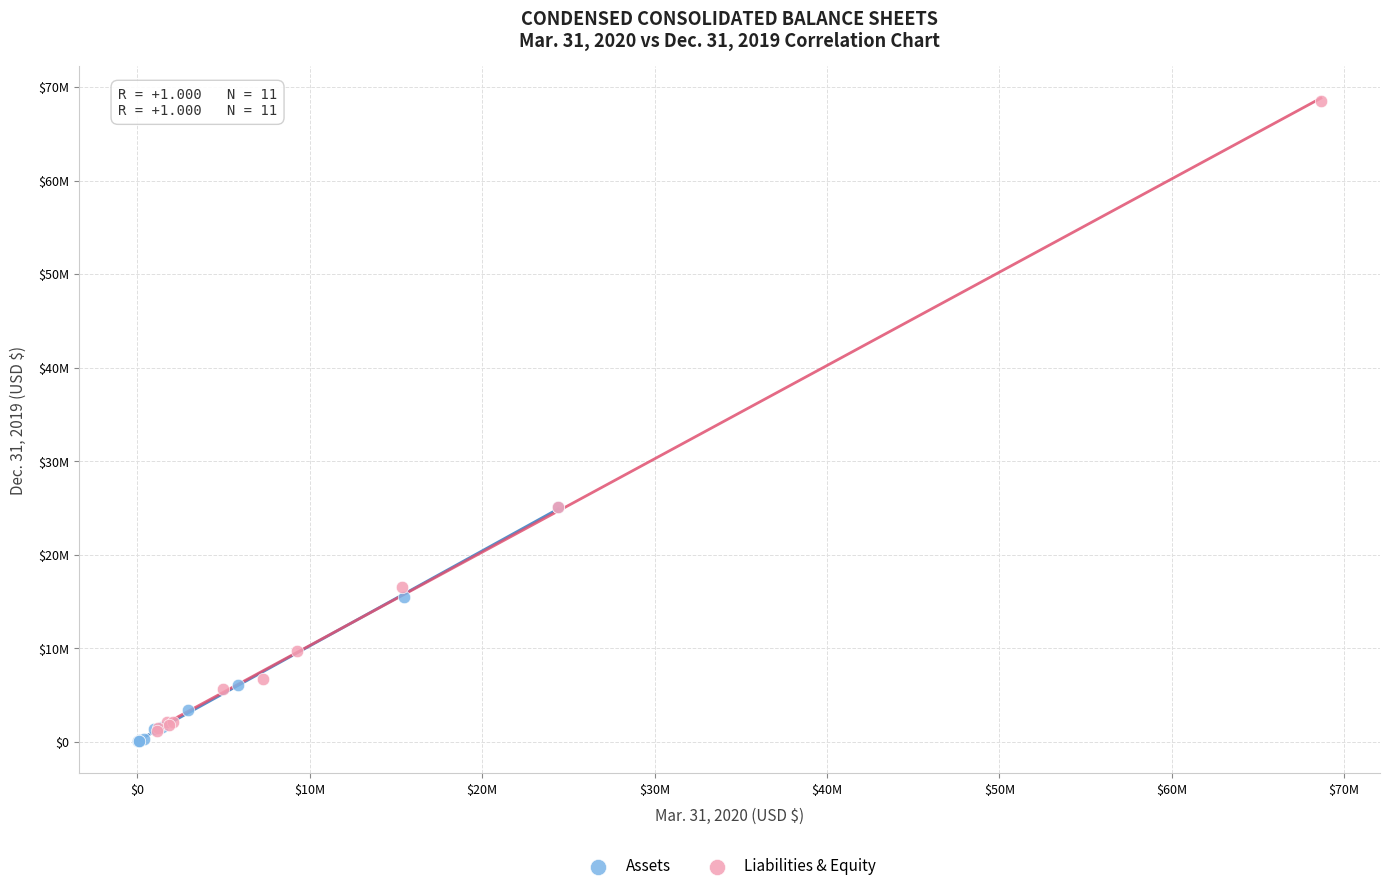

What are all the series names shown in the legend?

Assets, Liabilities & Equity